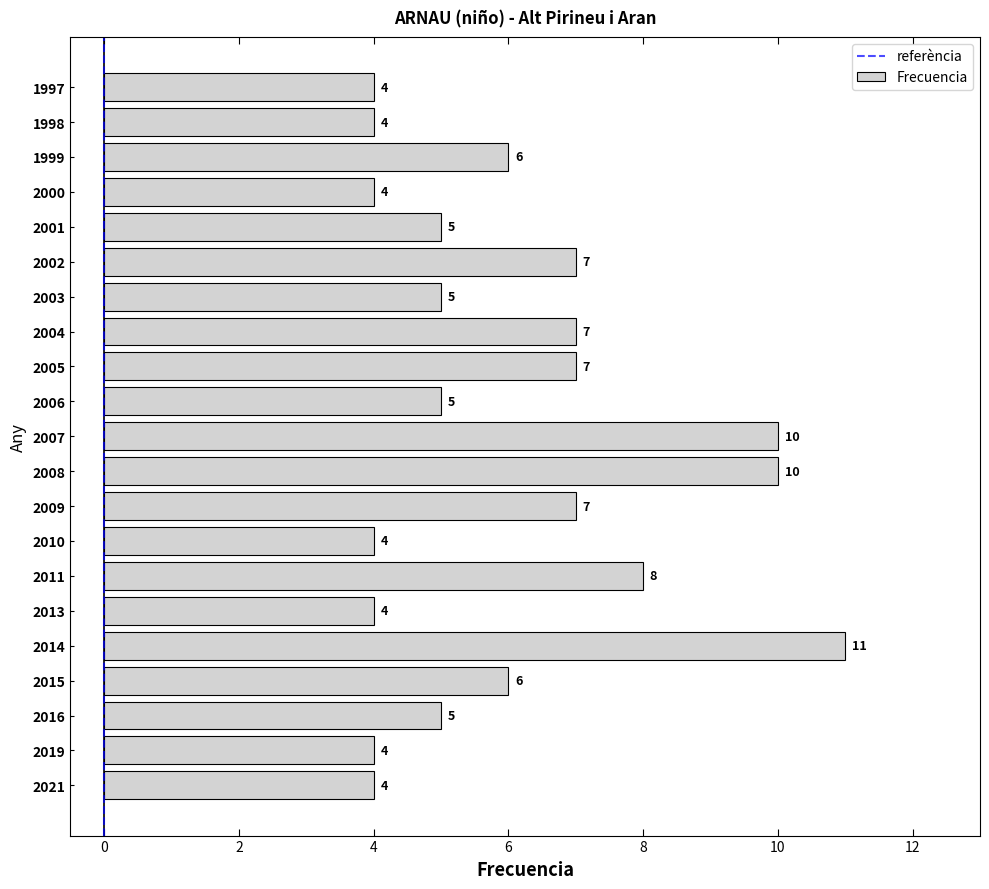

What value does the data have at 1997?

4